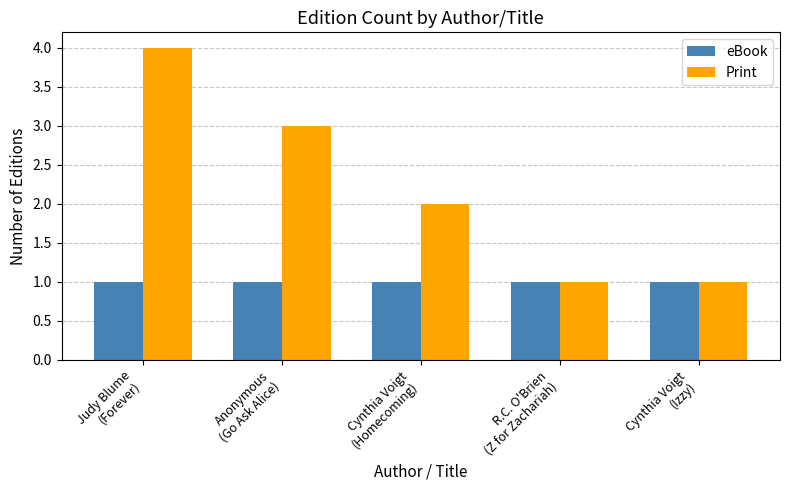

List the series in order of their overall mean, highest first.

Print, eBook